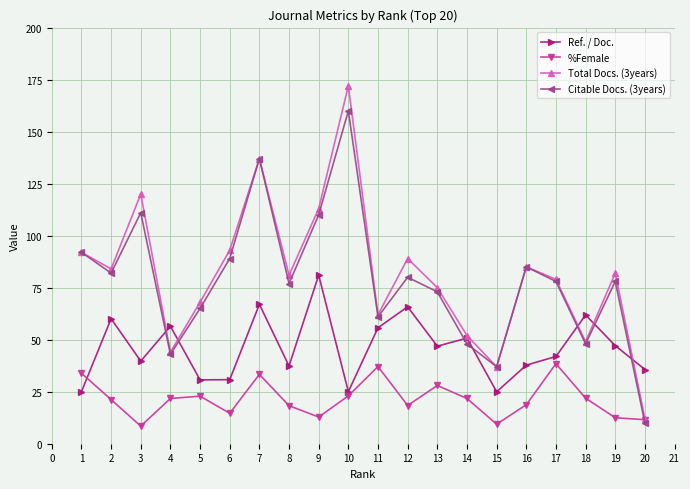

At which label does Total Docs. (3years) reach its peak?

10